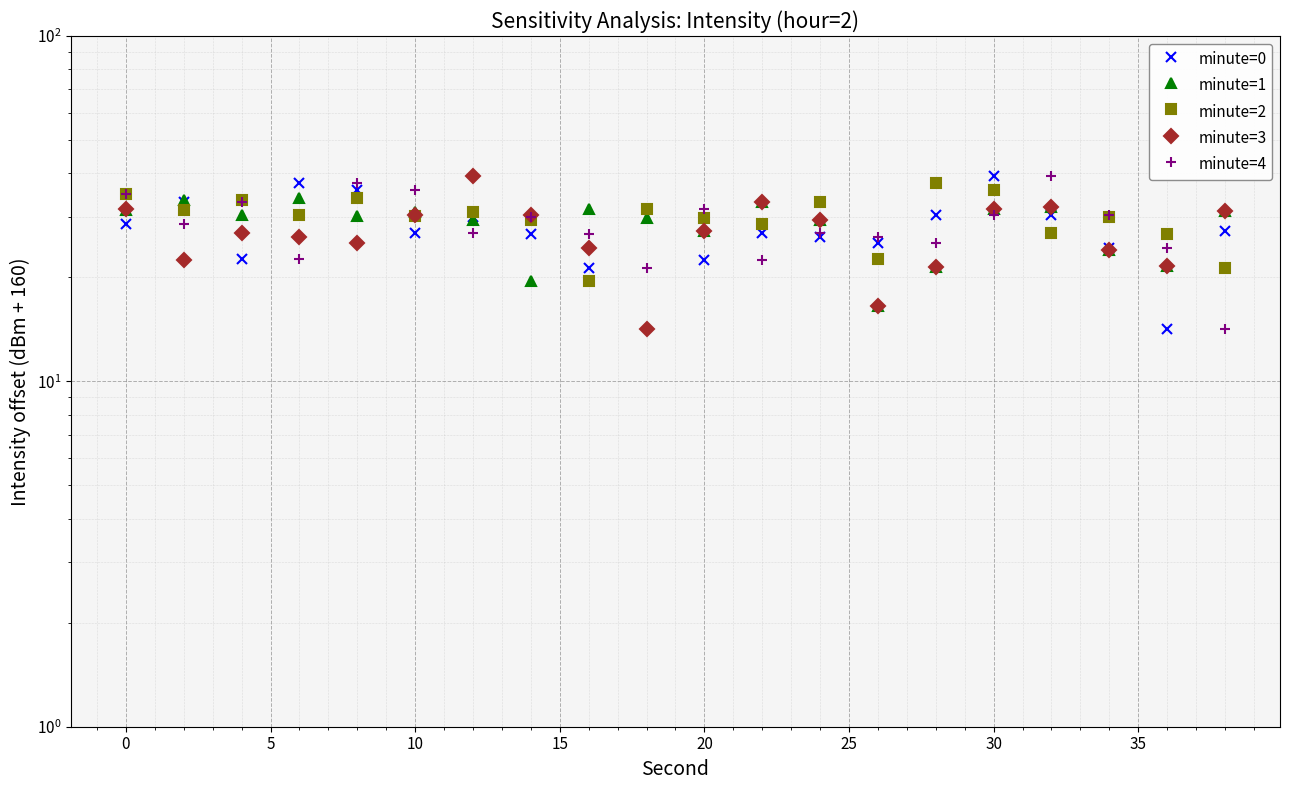

Rank the series by their maximum value, from highest to lowest.

minute=0, minute=3, minute=4, minute=2, minute=1